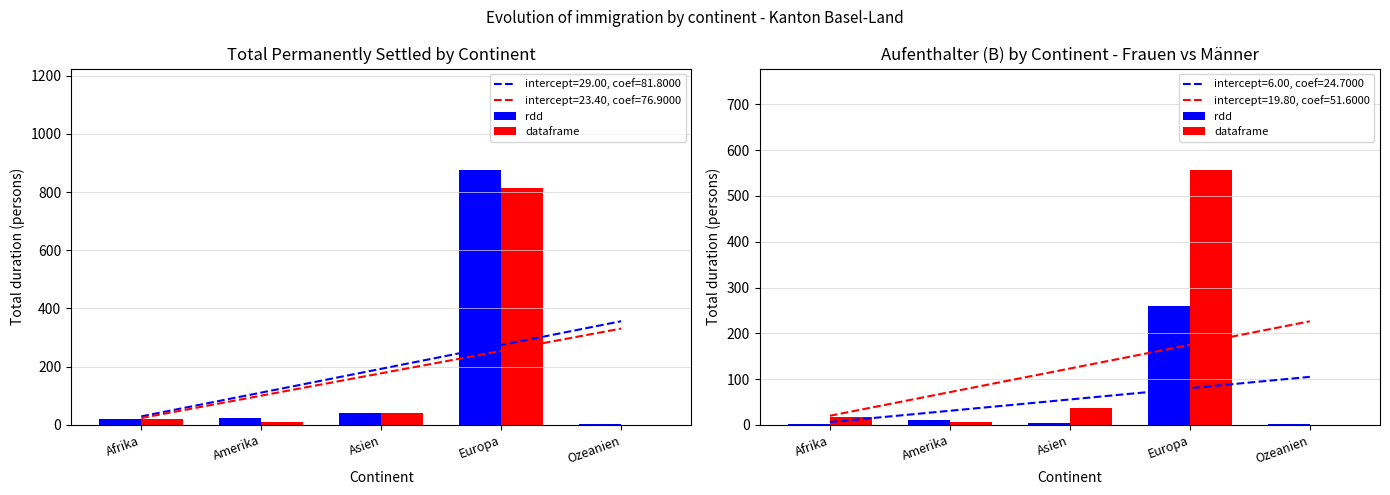

What is the spread (max minus min) of values at Europa?

297